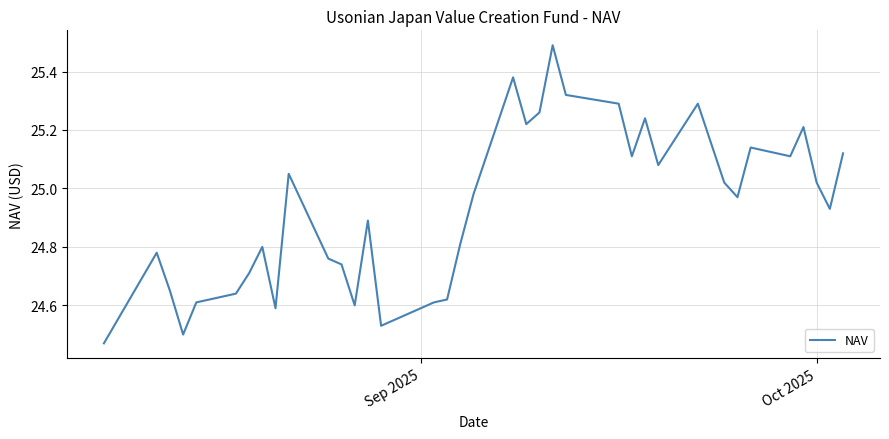

What is the difference between the maximum and minimum values?

1.0